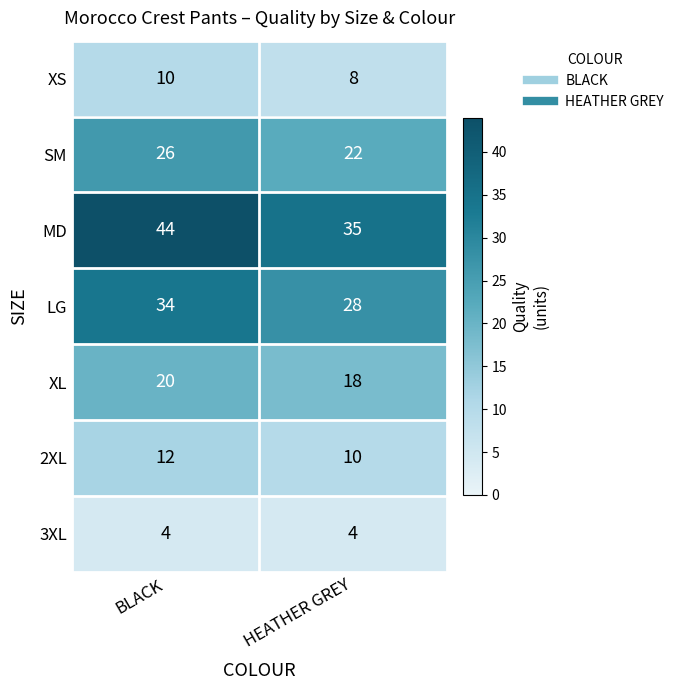

The SM series shows 26 at BLACK. True or false?

True